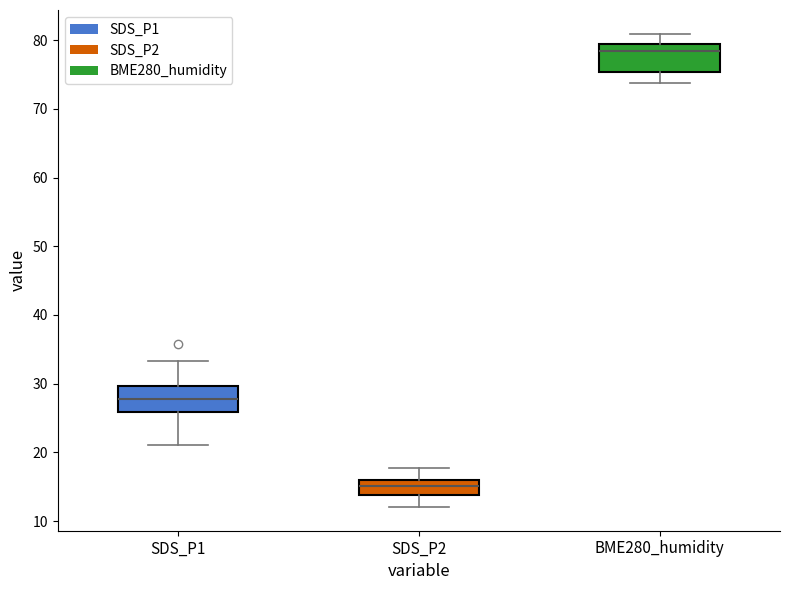

Which box's median line is the lowest?

SDS_P2